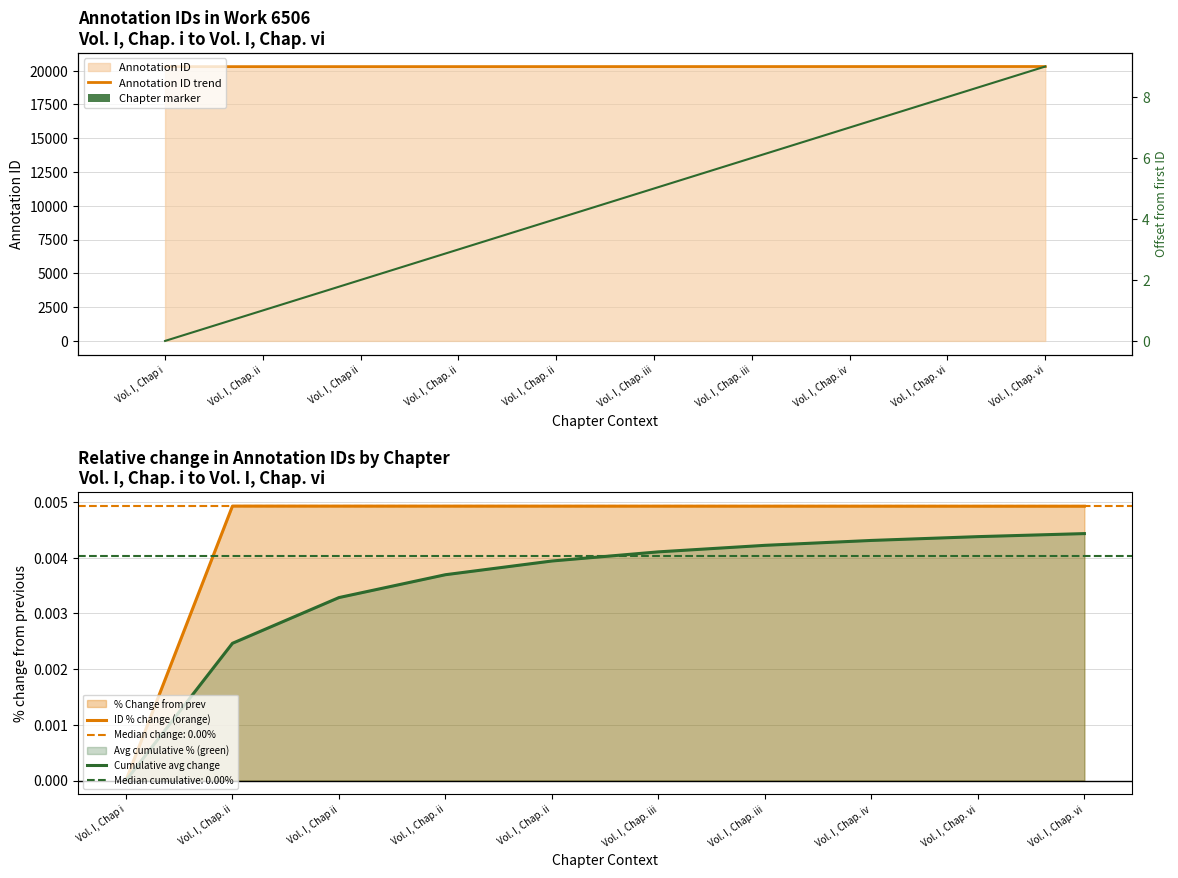

Is the value of Cumulative avg change at Vol. I, Chap. ii greater than the value of Annotation ID trend at Vol. I, Chap. iii?

No